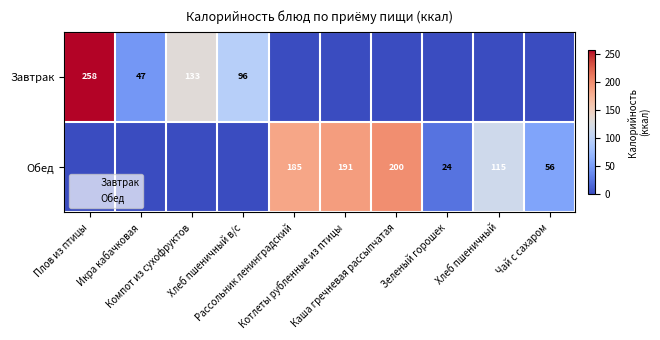

Is the value of Обед at Зеленый горошек greater than the value of Завтрак at Чай с сахаром?

Yes